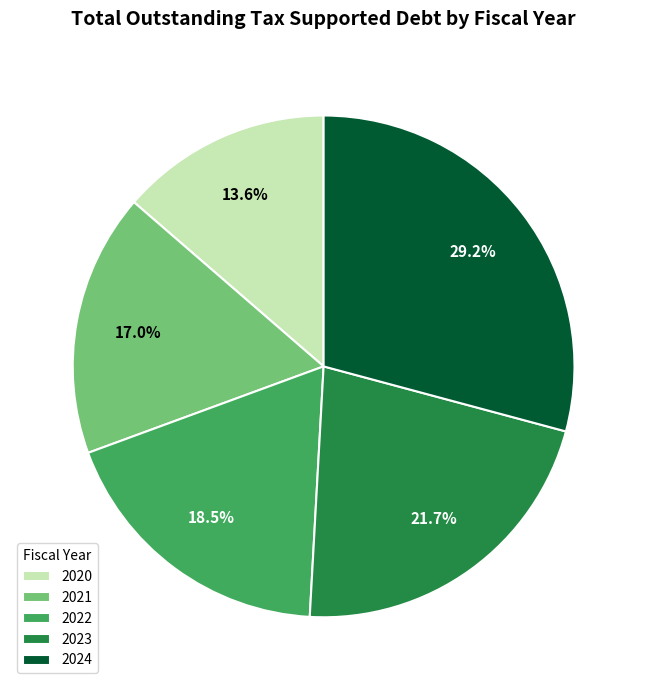

How many slices are in this pie chart?

5